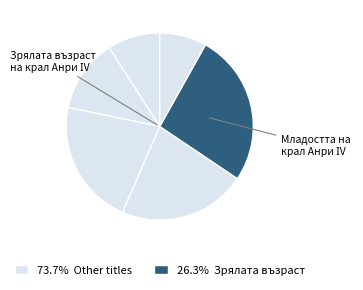

What is the largest slice in the pie chart?

Зрялата възраст на крал Анри ІV